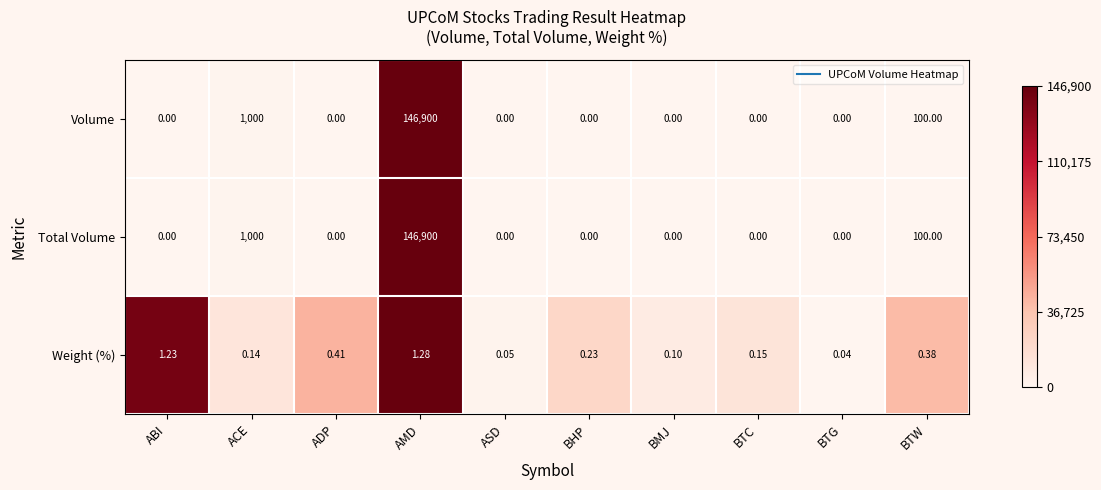

List the labels in order of Weight (%) value, smallest first.

BTG, ASD, BMJ, ACE, BTC, BHP, BTW, ADP, ABI, AMD